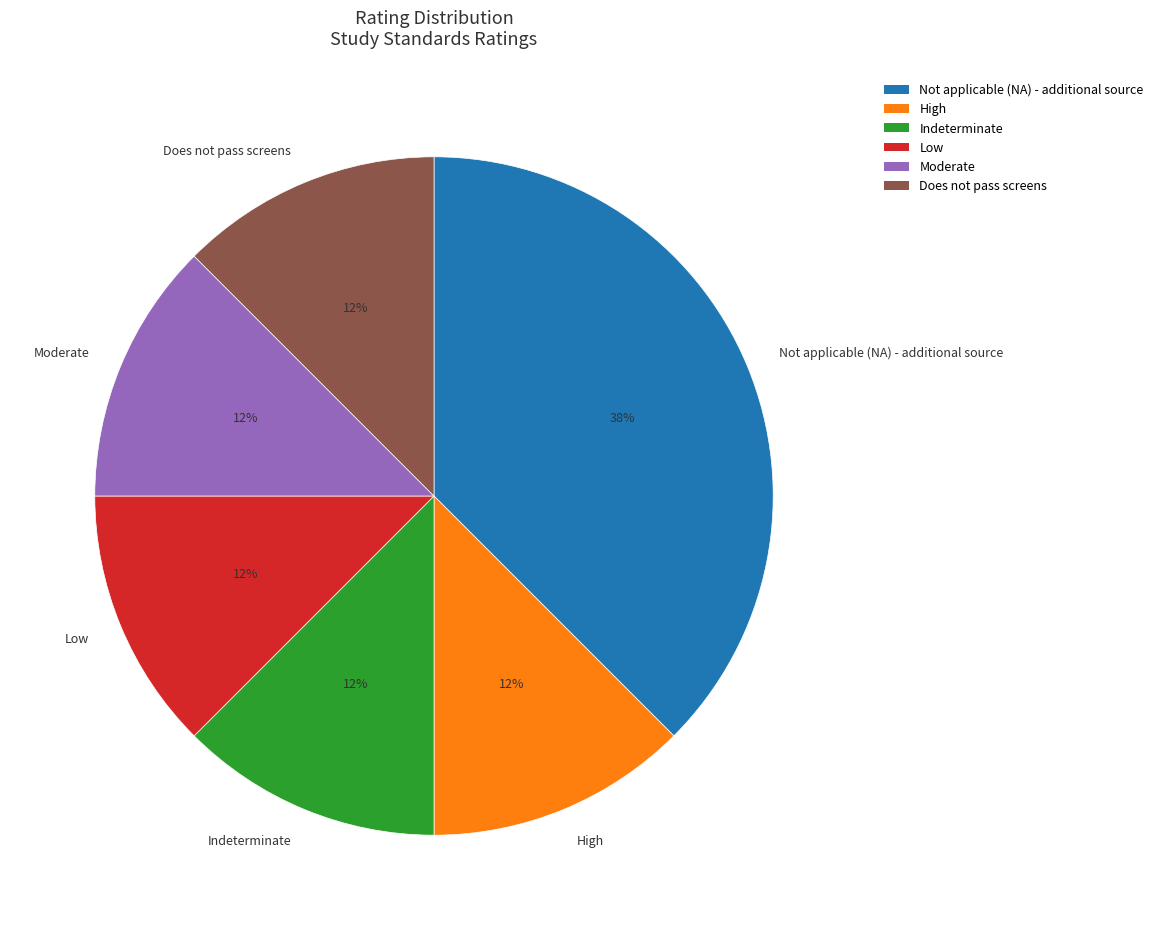

What is the largest slice in the pie chart?

Not applicable (NA) - additional source